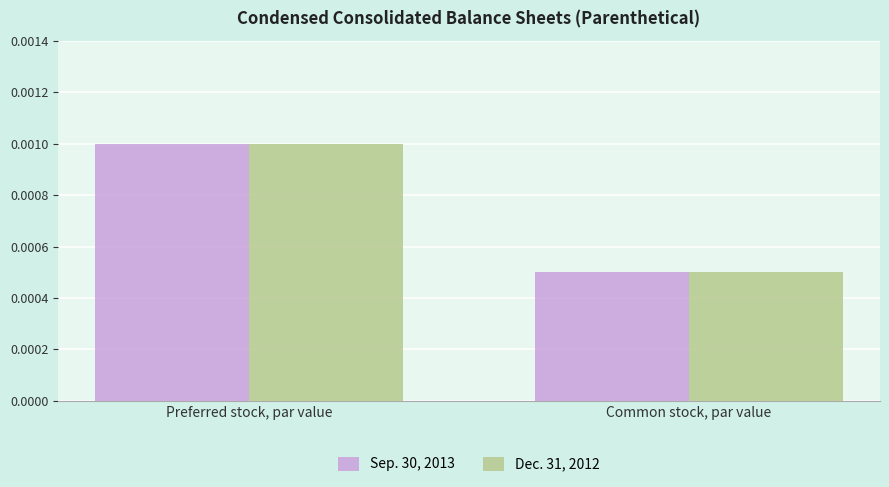

List the labels in order of Dec. 31, 2012 value, smallest first.

Common stock, par value, Preferred stock, par value